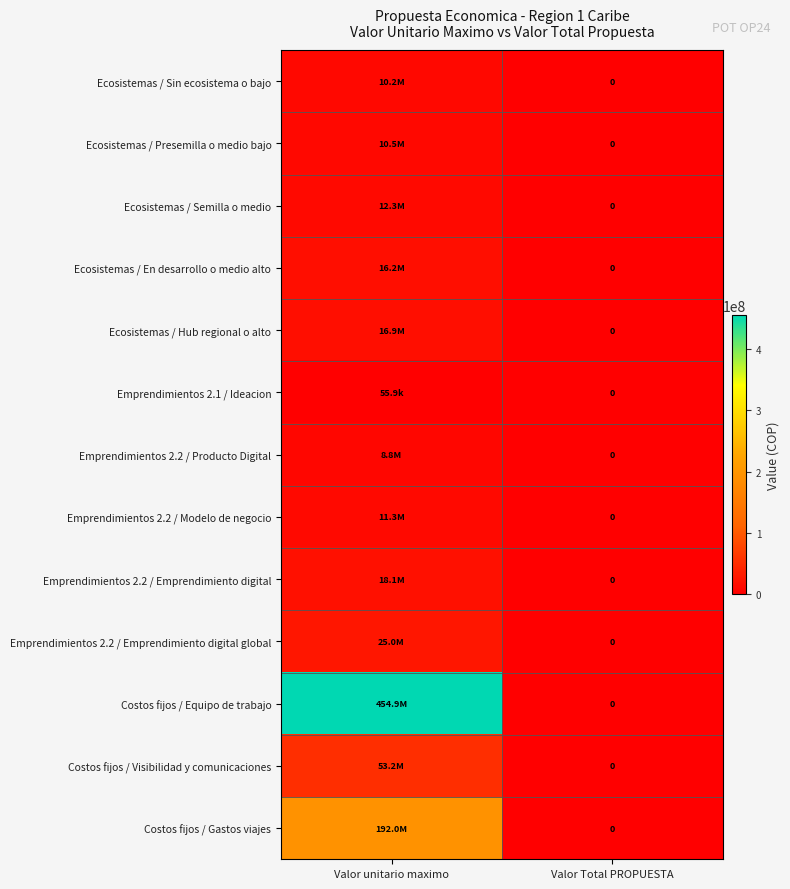

What is the difference between the maximum and minimum values in the Ecosistemas / Hub regional o alto series?

16943080